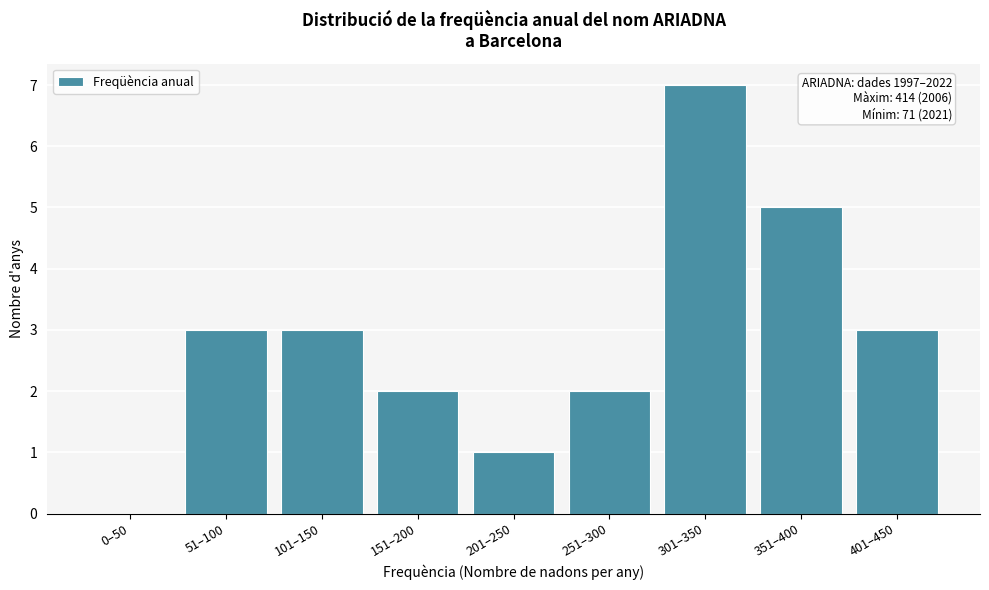

Reading right to left, transcribe all the data shown in this chart.

401–450=3	351–400=5	301–350=7	251–300=2	201–250=1	151–200=2	101–150=3	51–100=3	0–50=0